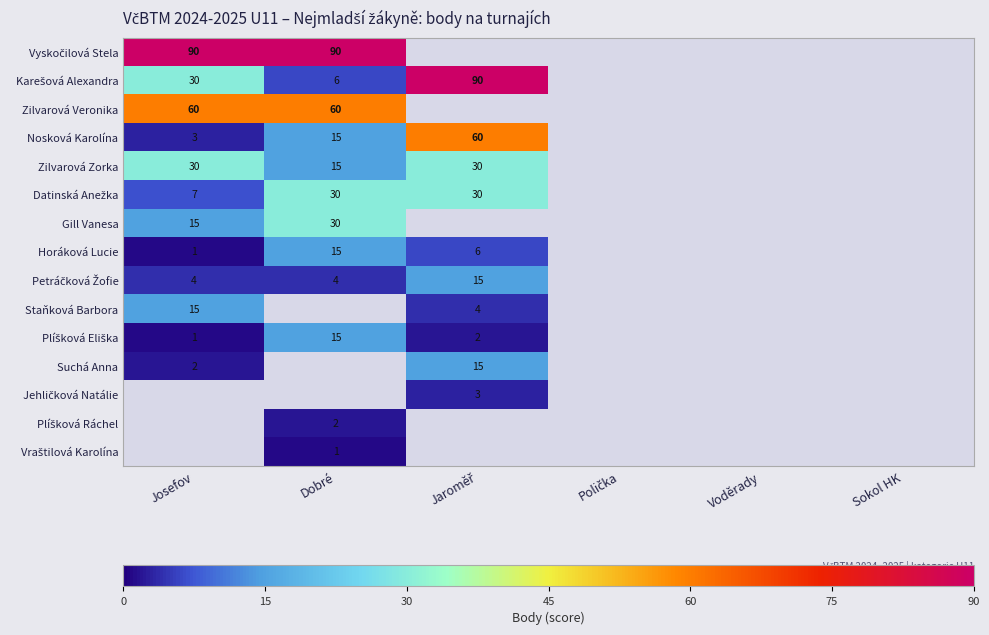

Is it true that Nosková Karolína equals 15 at Dobré?

True